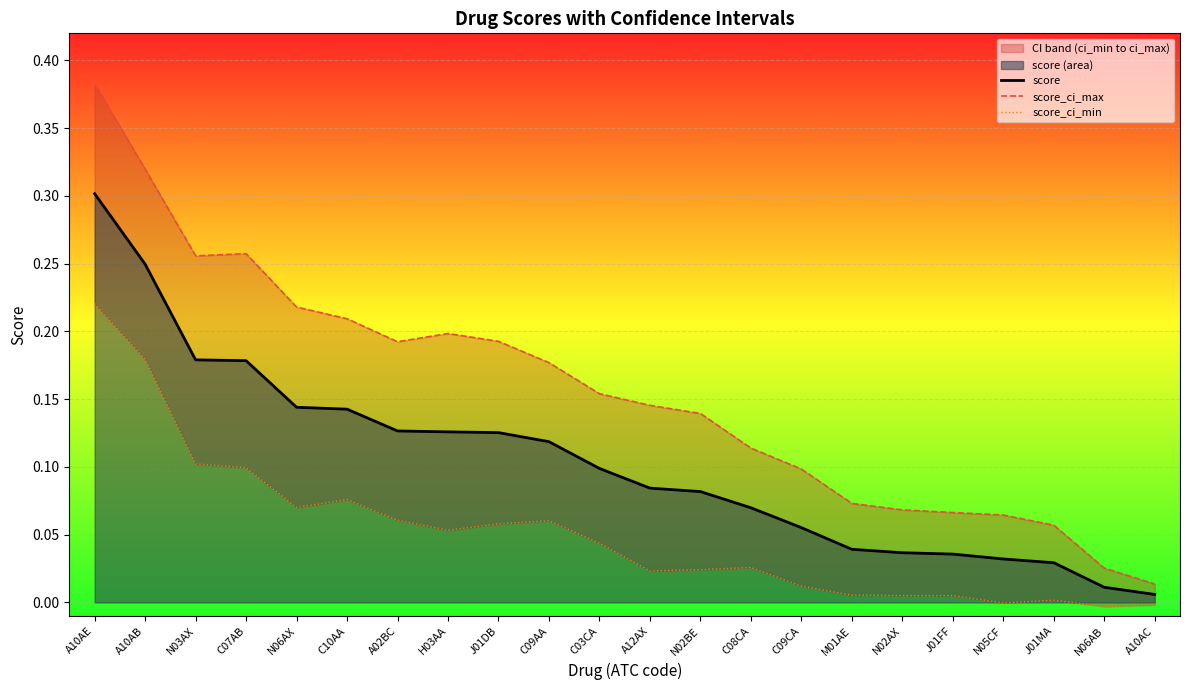

Which series has the widest spread of values?

score_ci_max